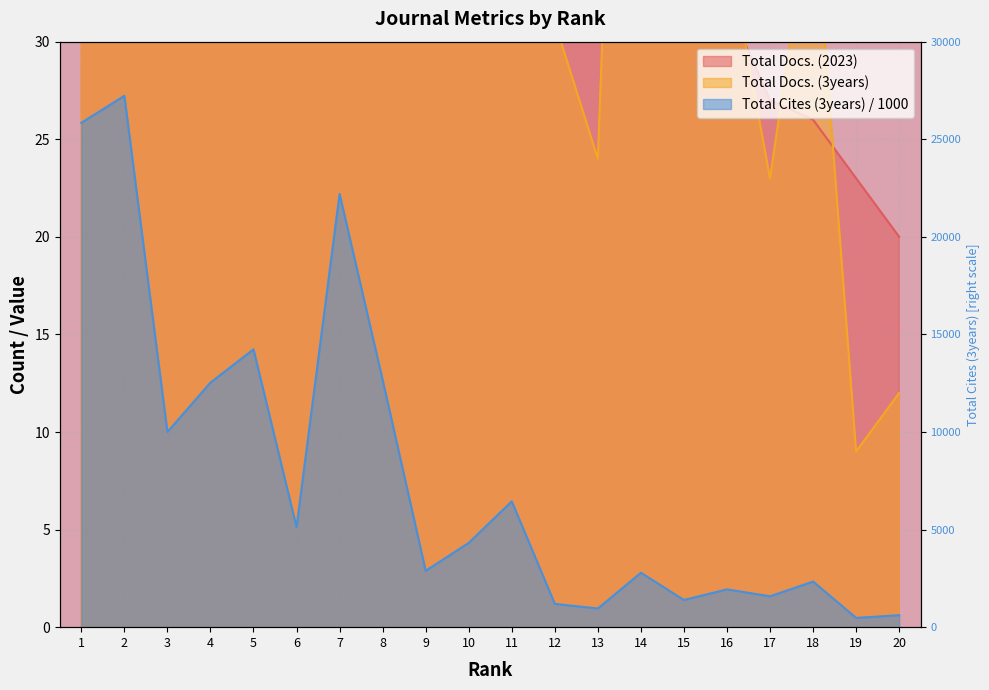

True or false: Total Docs. (2023) and Total Cites (3years) cross at least once.

False